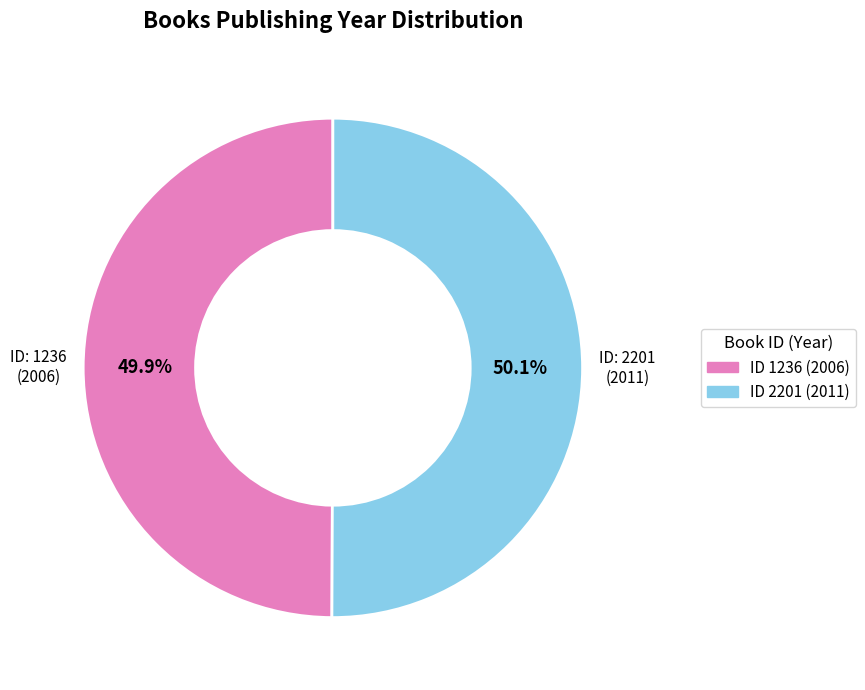

Does any single category account for the majority?

Yes